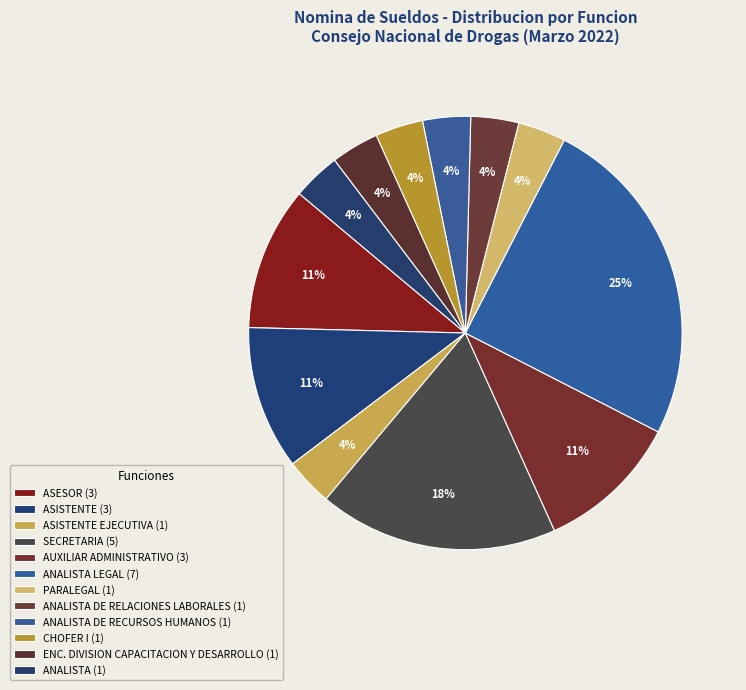

How many segments does this pie chart have?

12